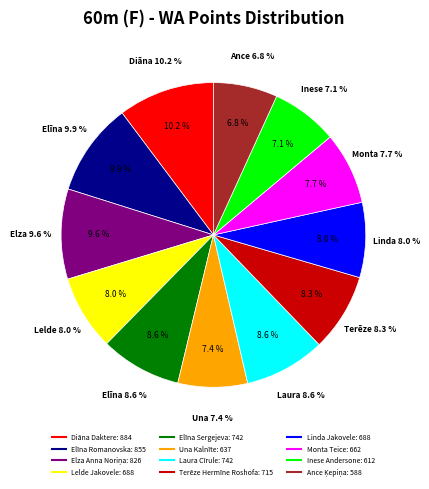

Which has a higher value, Inese Andersone or Elza Anna Noriņa?

Elza Anna Noriņa